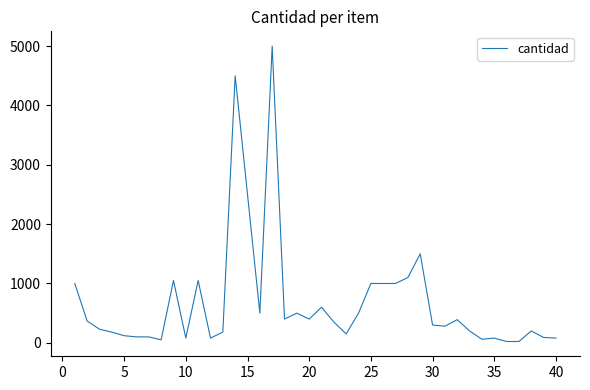

How many lines are shown in the chart?

1